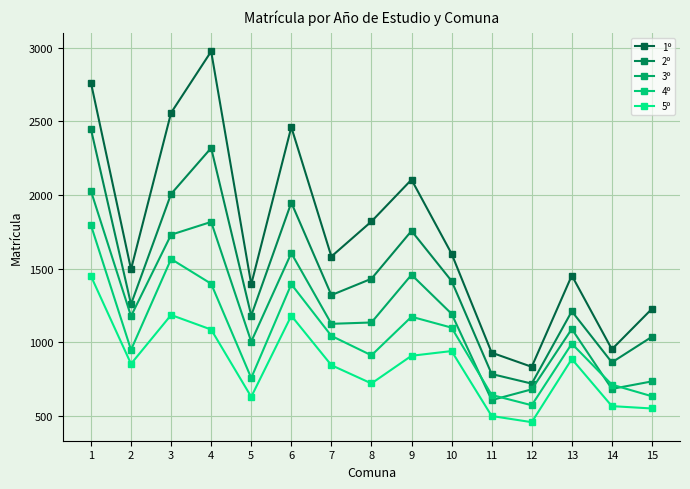

At which label does 3º reach its peak?

1